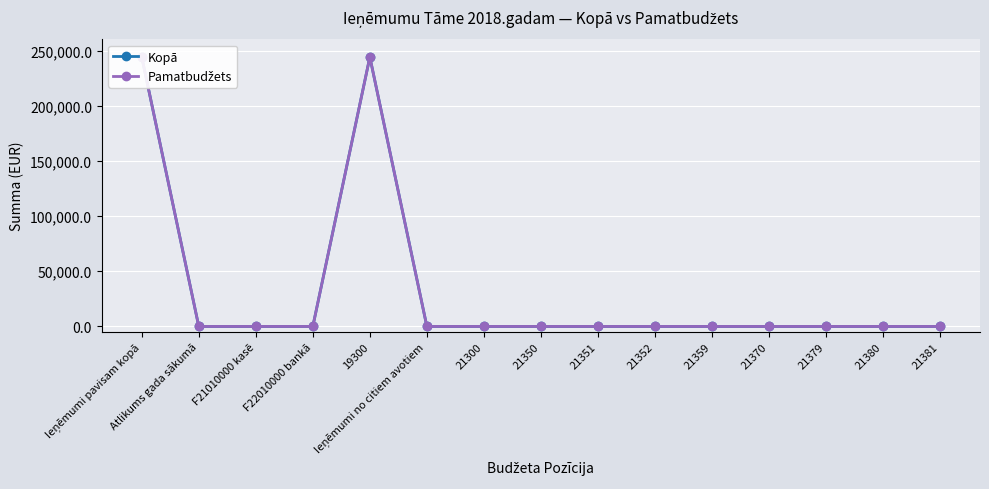

At how many categories does at least one series exceed 11439?

2